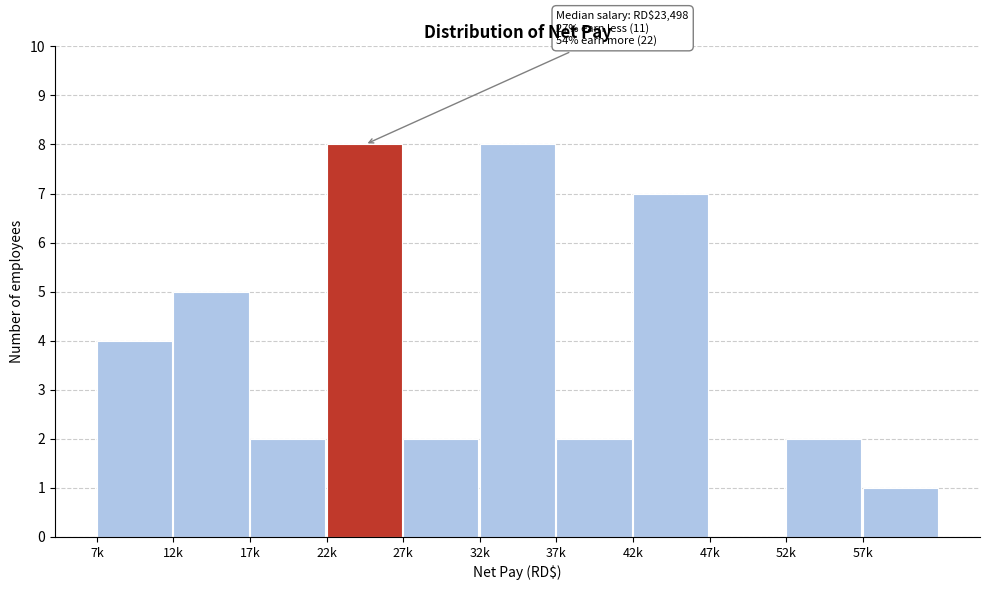

Reading left to right, list all the values displayed in this chart.

7k=4	12k=5	17k=2	22k=8	27k=2	32k=8	37k=2	42k=7	47k=0	52k=2	57k=1